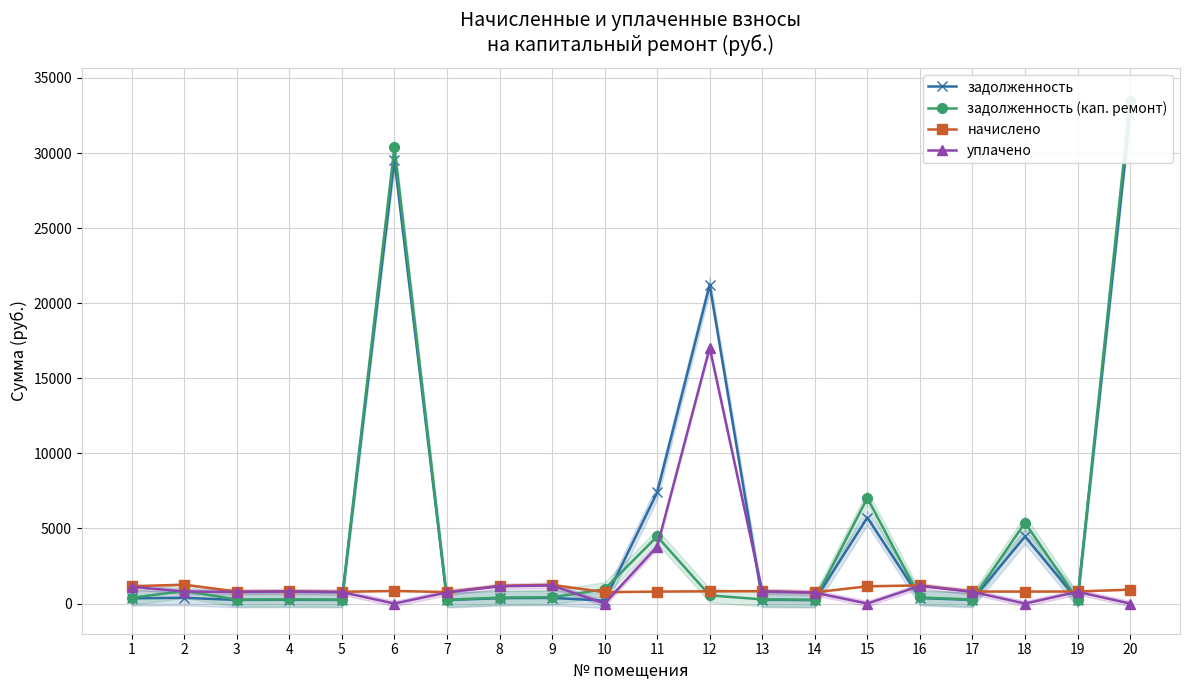

Where is уплачено nearest to the value 8521?

11